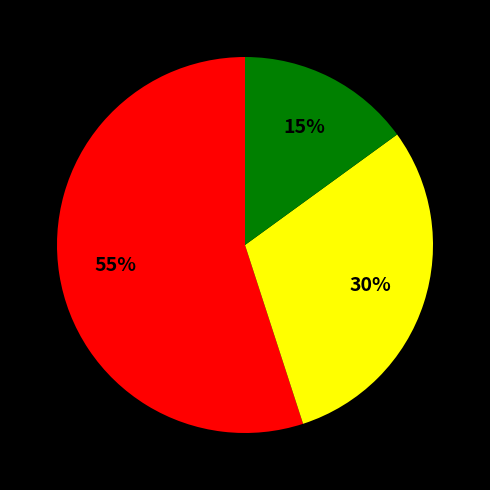

To the nearest percent, what is the average slice percentage?

33%